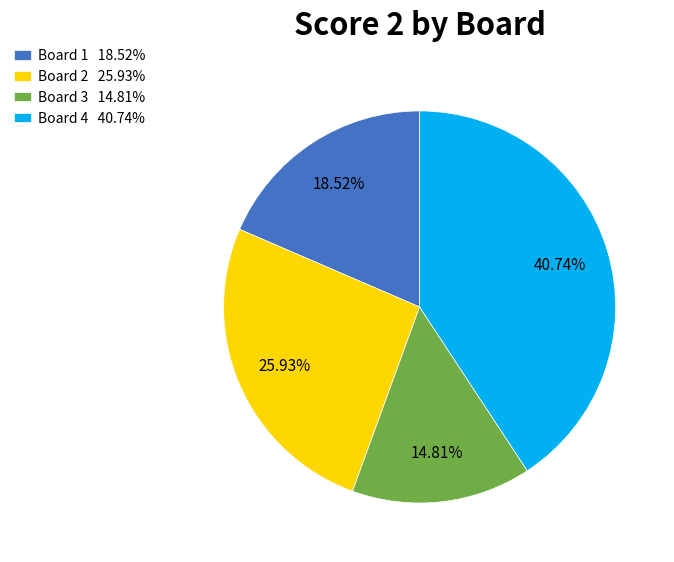

To the nearest percent, what is the combined percentage of Board 2 and Board 3?

41%